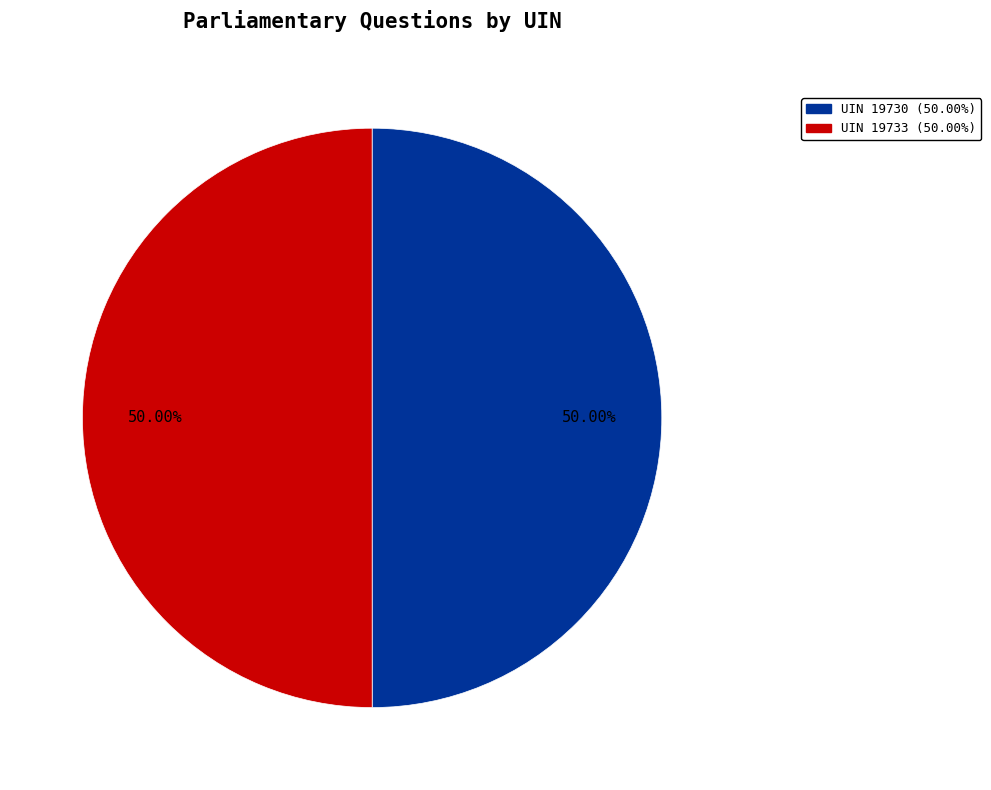

How many segments does this pie chart have?

2